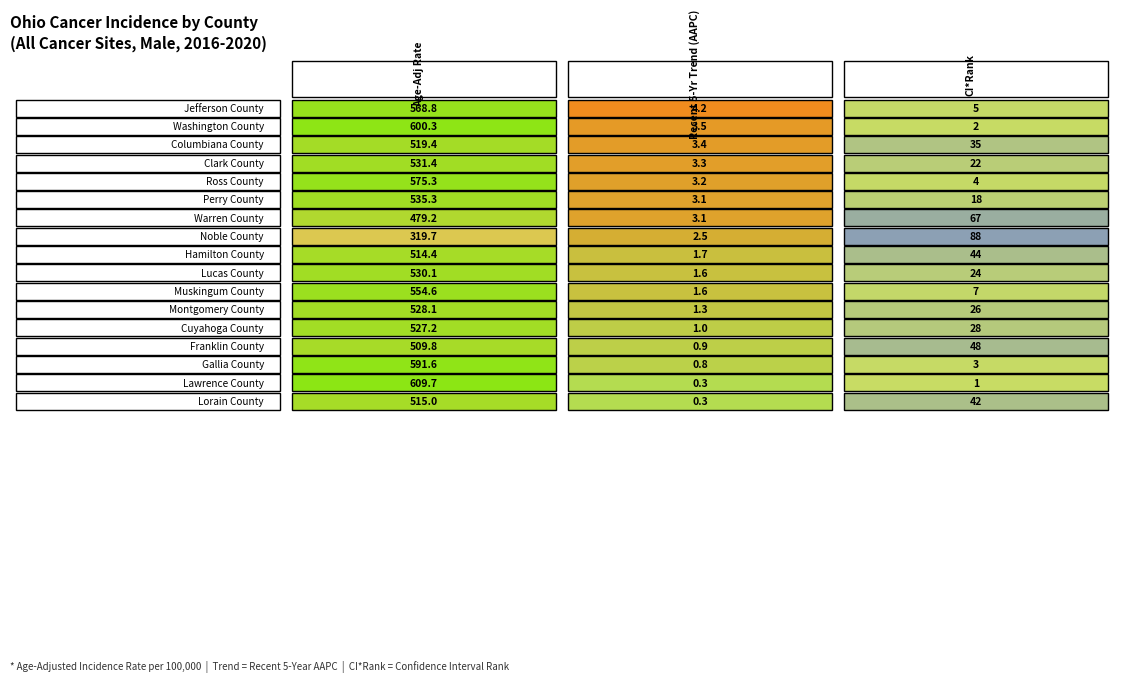

Between 2 and 1, which is larger?

2